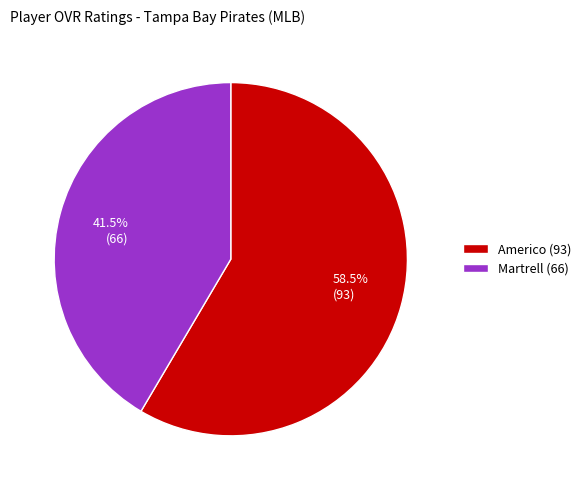

Approximately how many times larger is the value at Americo compared to Martrell?

1.4